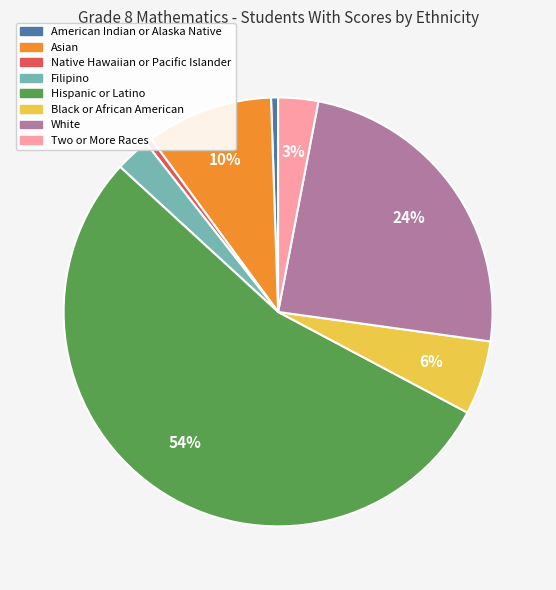

Between Hispanic or Latino and Black or African American, which is larger?

Hispanic or Latino